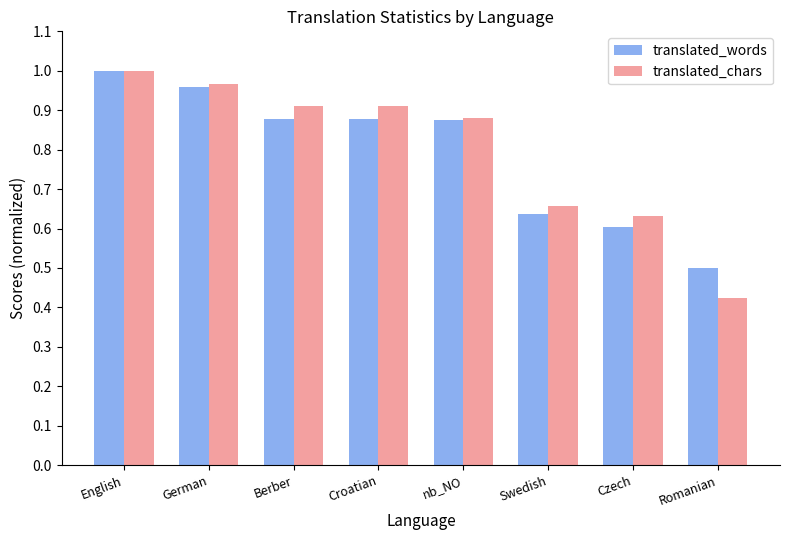

At which category is the sum across all series the highest?

English